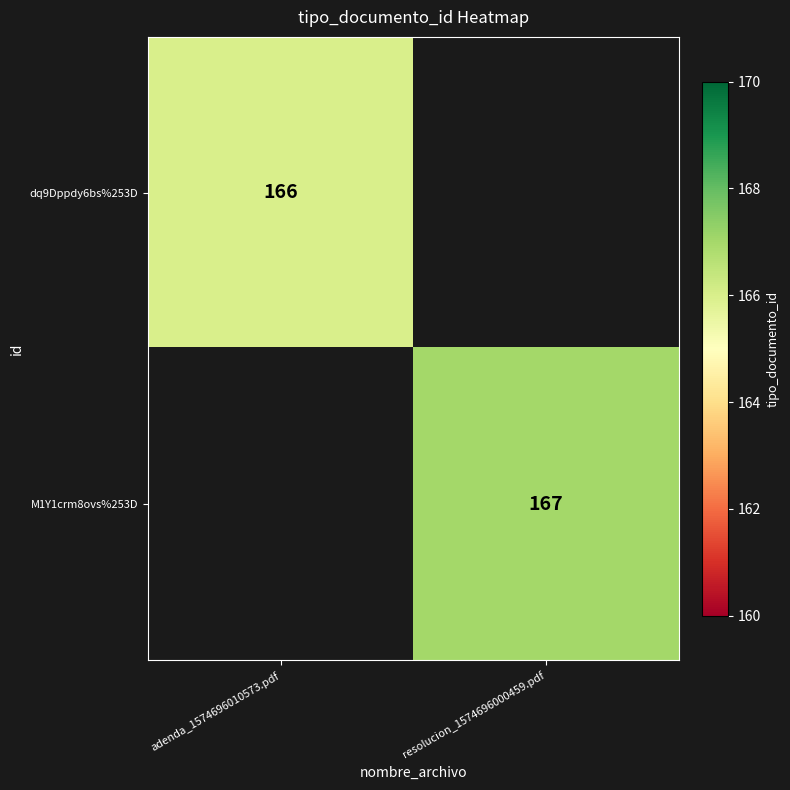

The value of dq9Dppdy6bs%253D at adenda_1574696010573.pdf is 166. True or false?

True